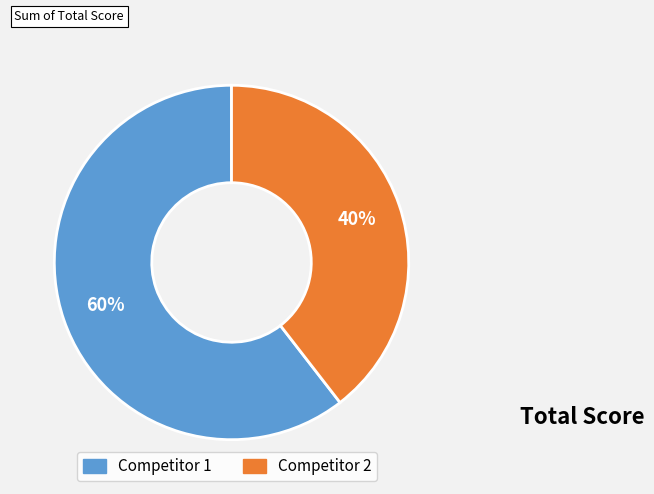

What is the smallest slice in the pie chart?

Competitor 2